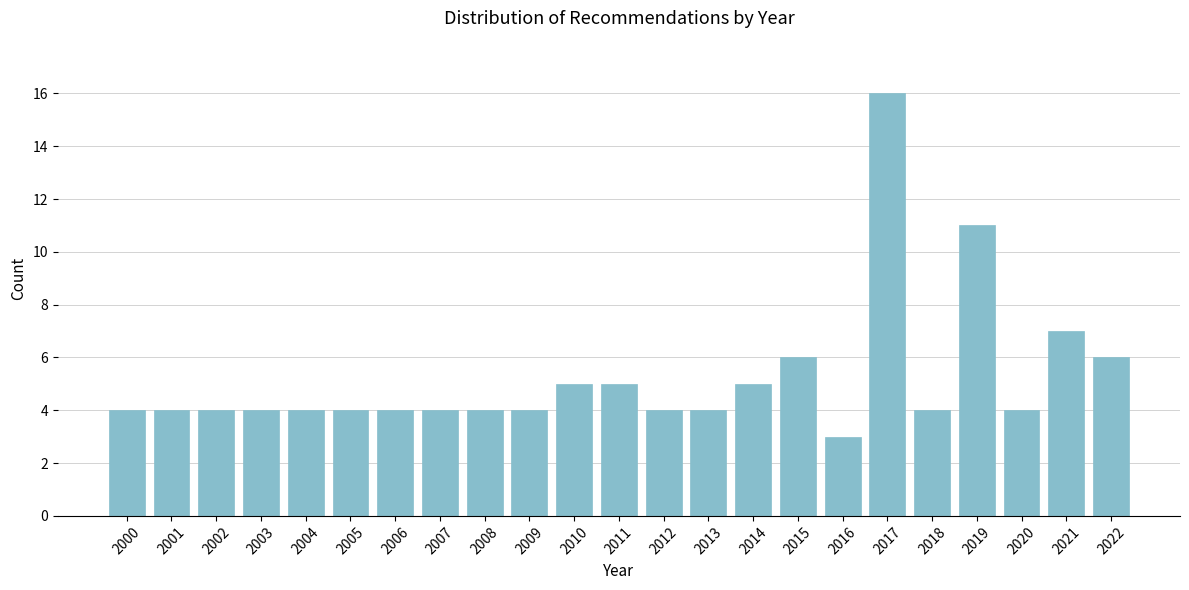

Reading right to left, list all the values displayed in this chart.

6	7	4	11	4	16	3	6	5	4	4	5	5	4	4	4	4	4	4	4	4	4	4